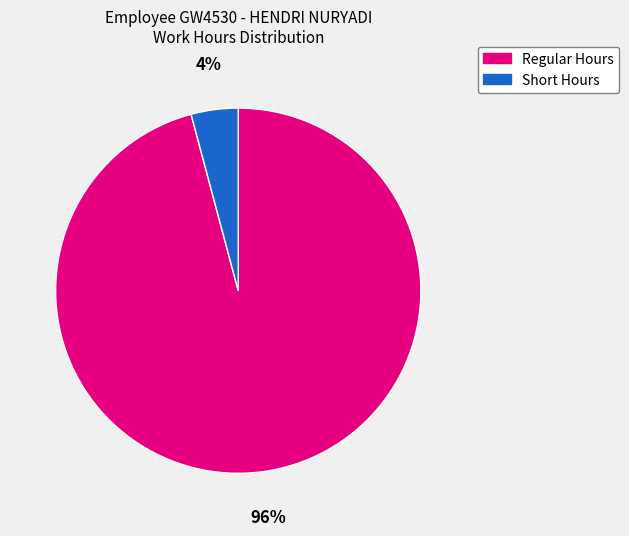

Is there a majority slice in this chart?

Yes